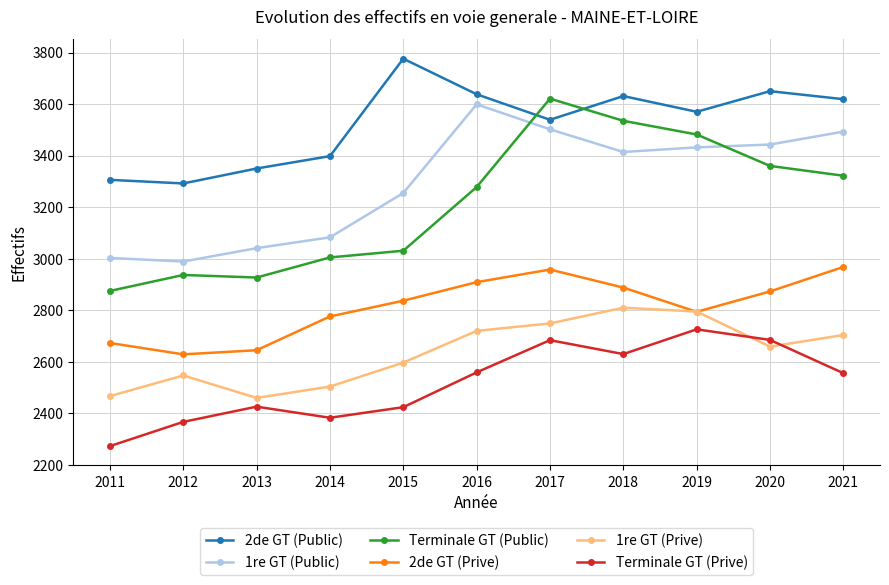

The value of Terminale GT (Public) at 2019 is 3482. True or false?

True